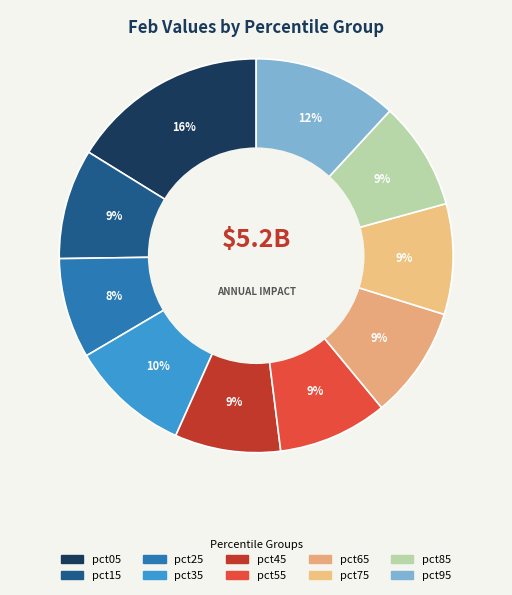

Which has a higher value, pct95 or pct85?

pct95